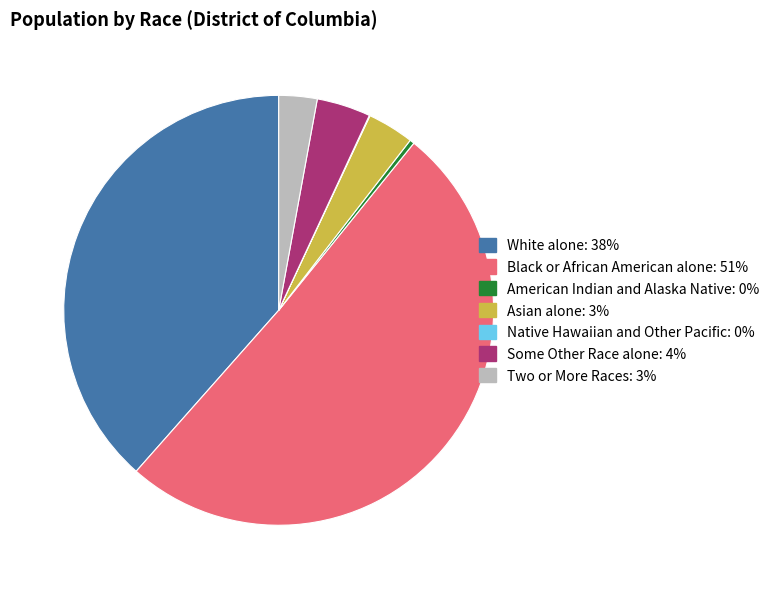

What is the largest slice in the pie chart?

Black or African American alone